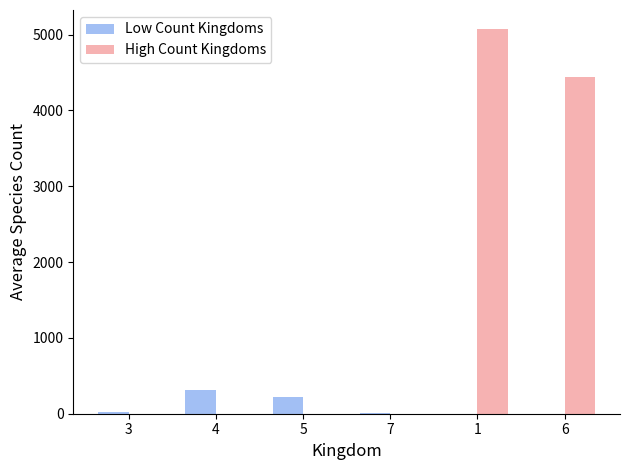

How many groups of bars are there?

6